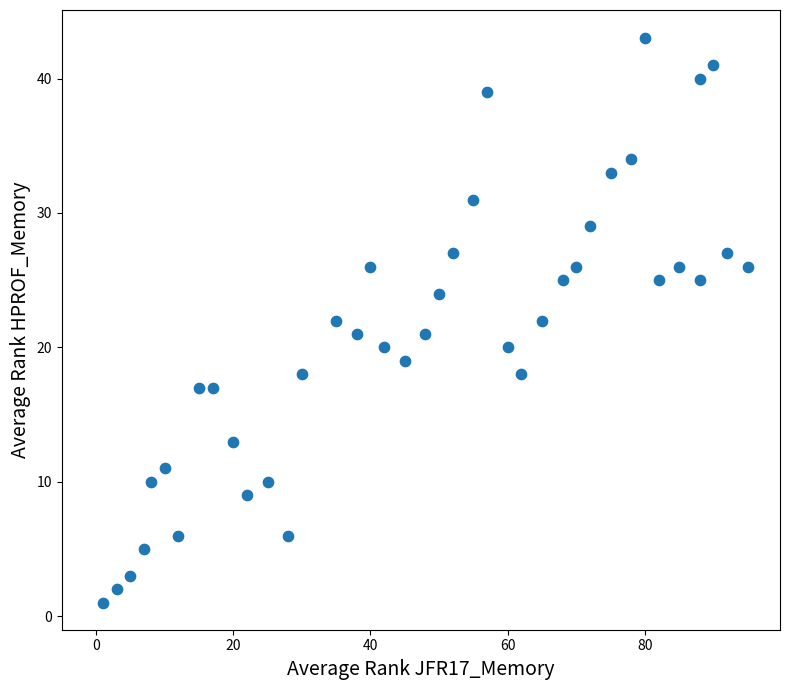

What is the range of X values (max minus min)?

94